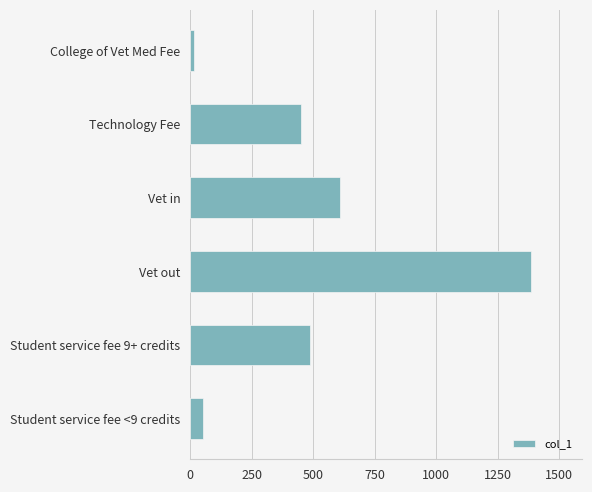

What is the average value?

500.9